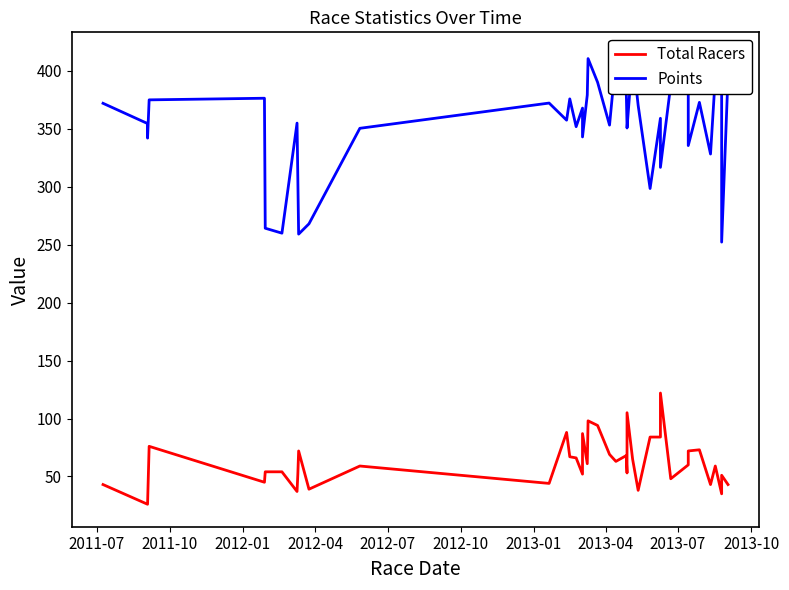

What is the smallest value displayed?

26.0